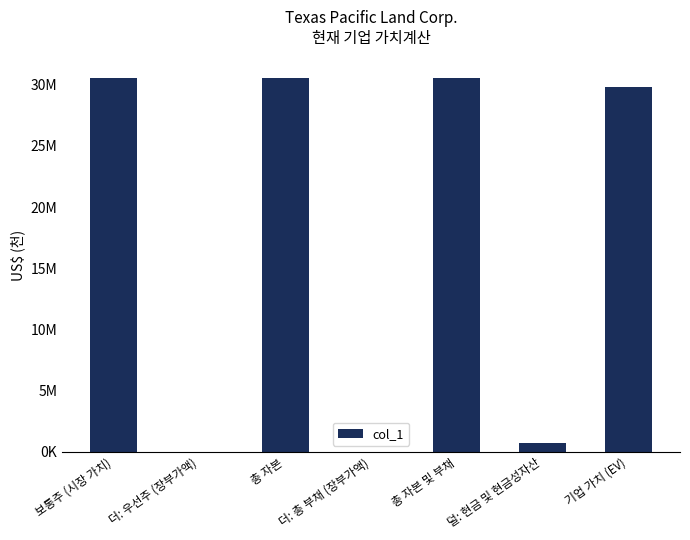

Are the bars grouped side by side (vs. stacked)?

No